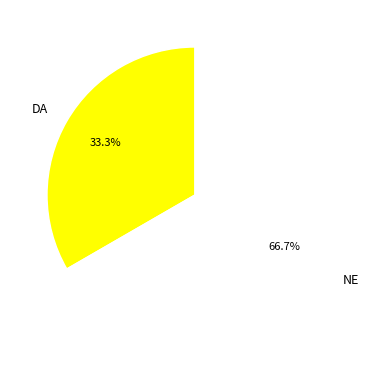

Which category accounts for the majority?

NE